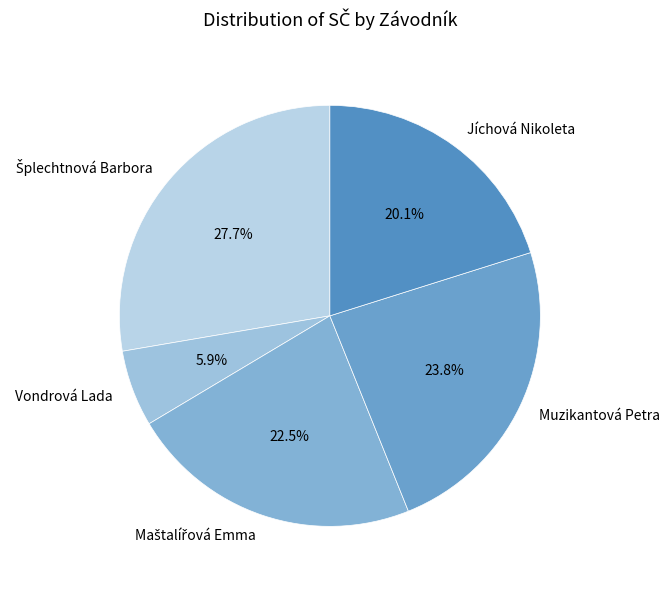

Does Muzikantová Petra account for over 50% of the chart?

No